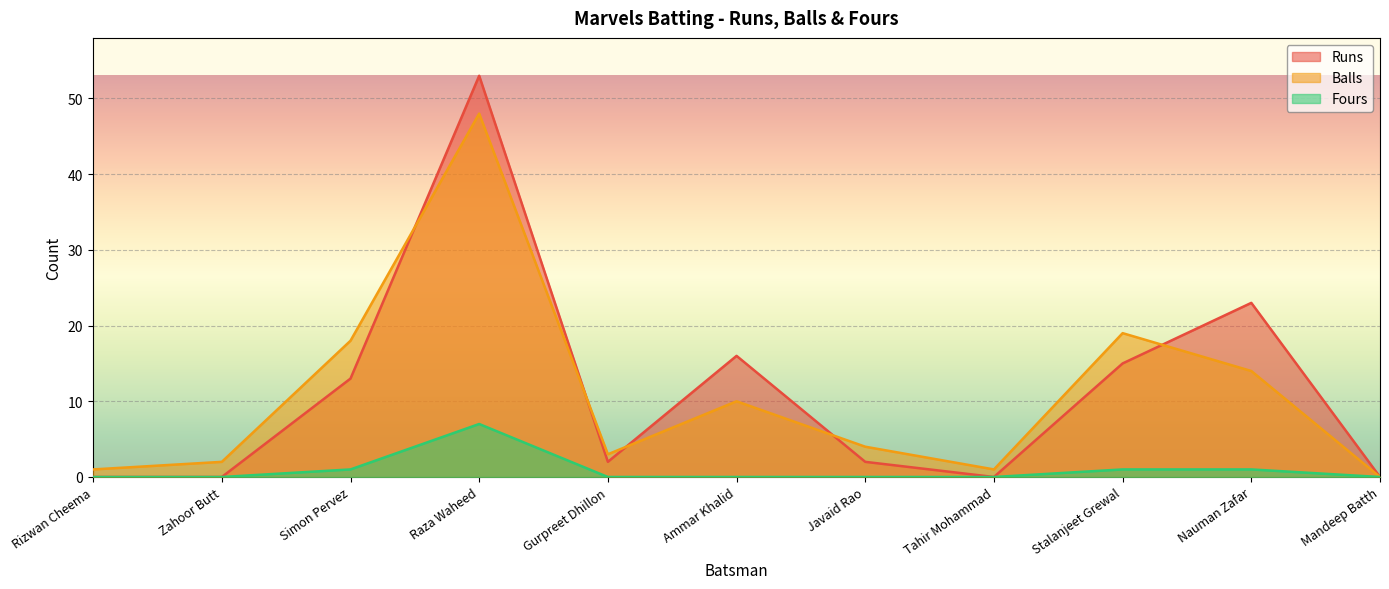

What is the label of the 8th point from the right?

Raza Waheed